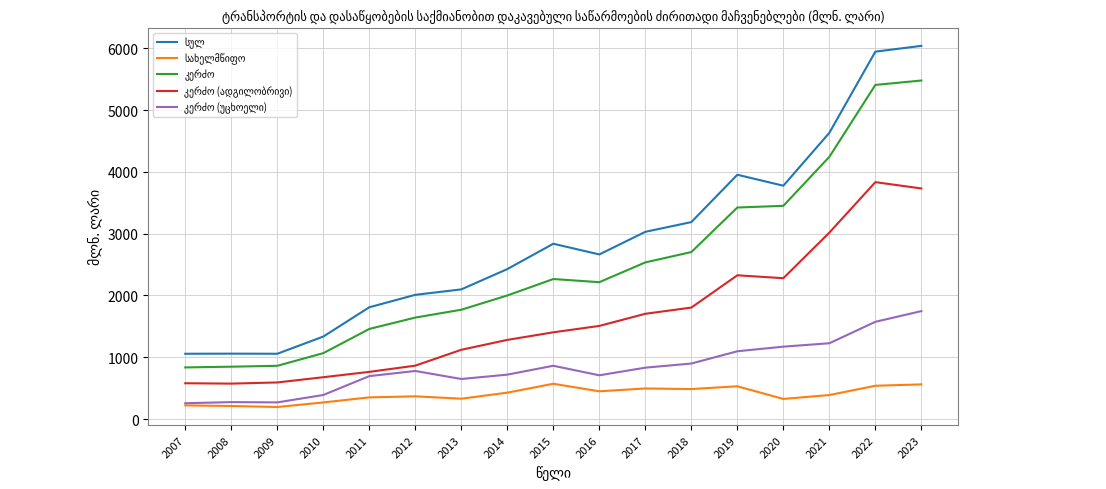

Does the chart display data point markers on the line(s)?

No